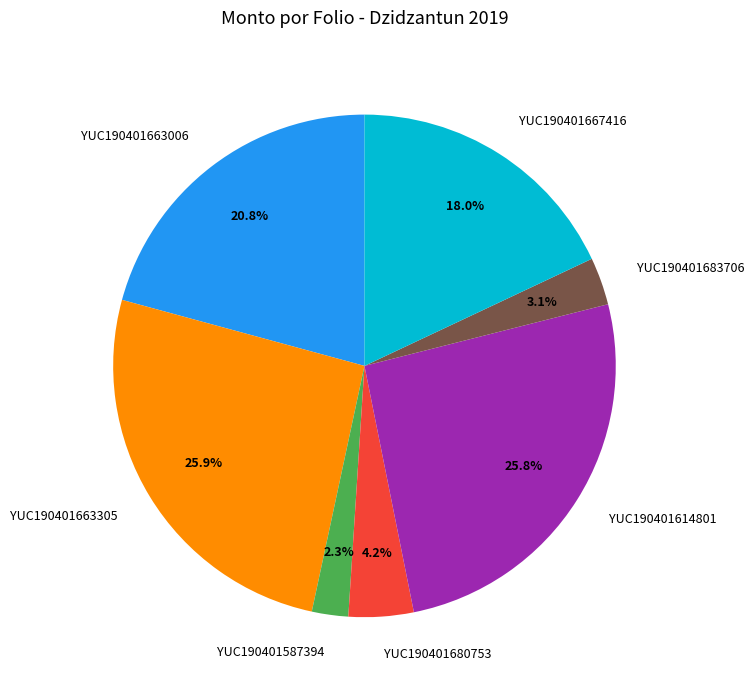

Does YUC190401680753 account for over 50% of the chart?

No